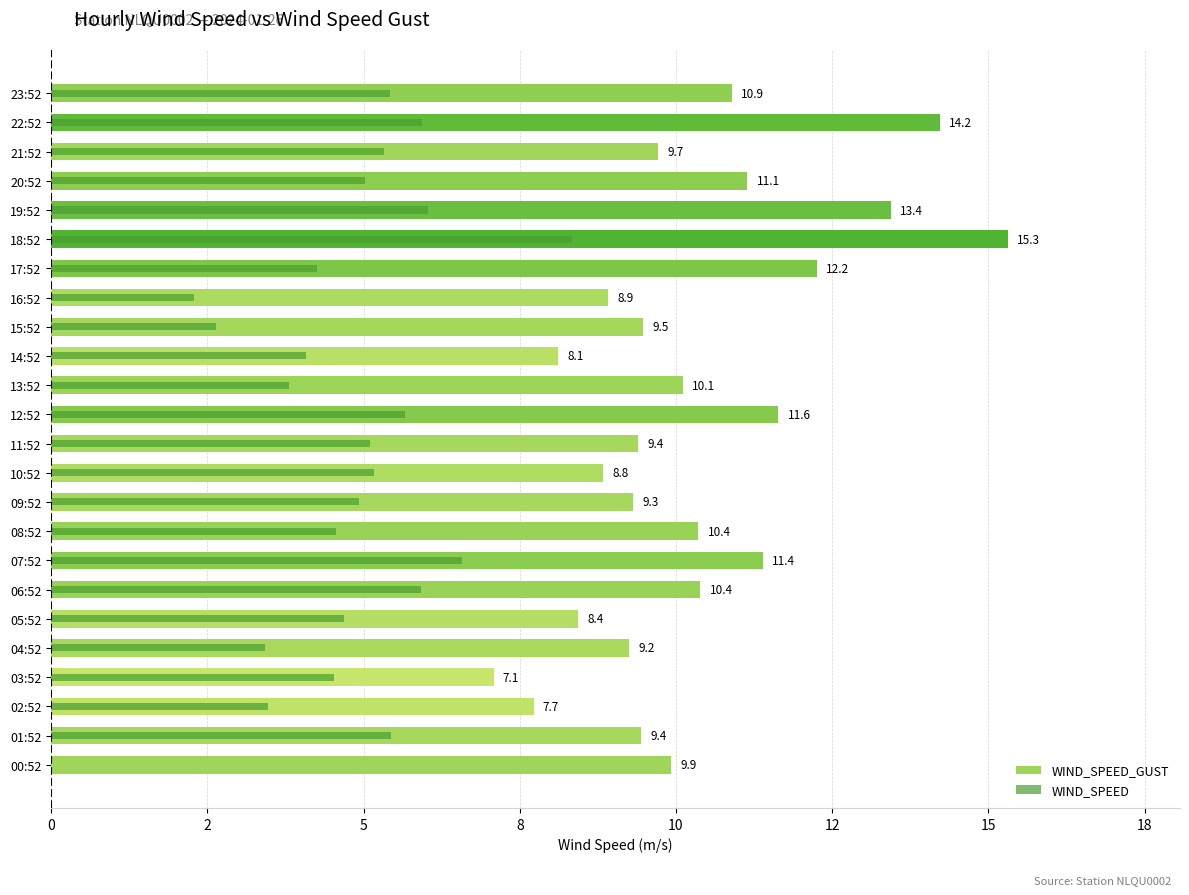

What is the highest value of the WIND_SPEED_GUST series?

15.3